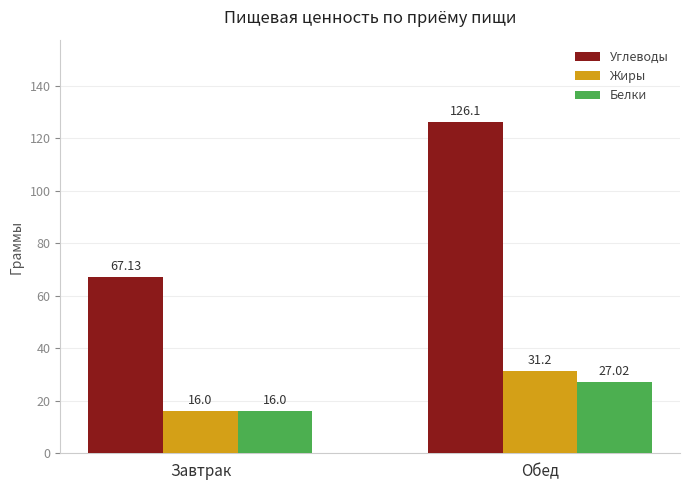

What is the average value of the Жиры series?

23.6